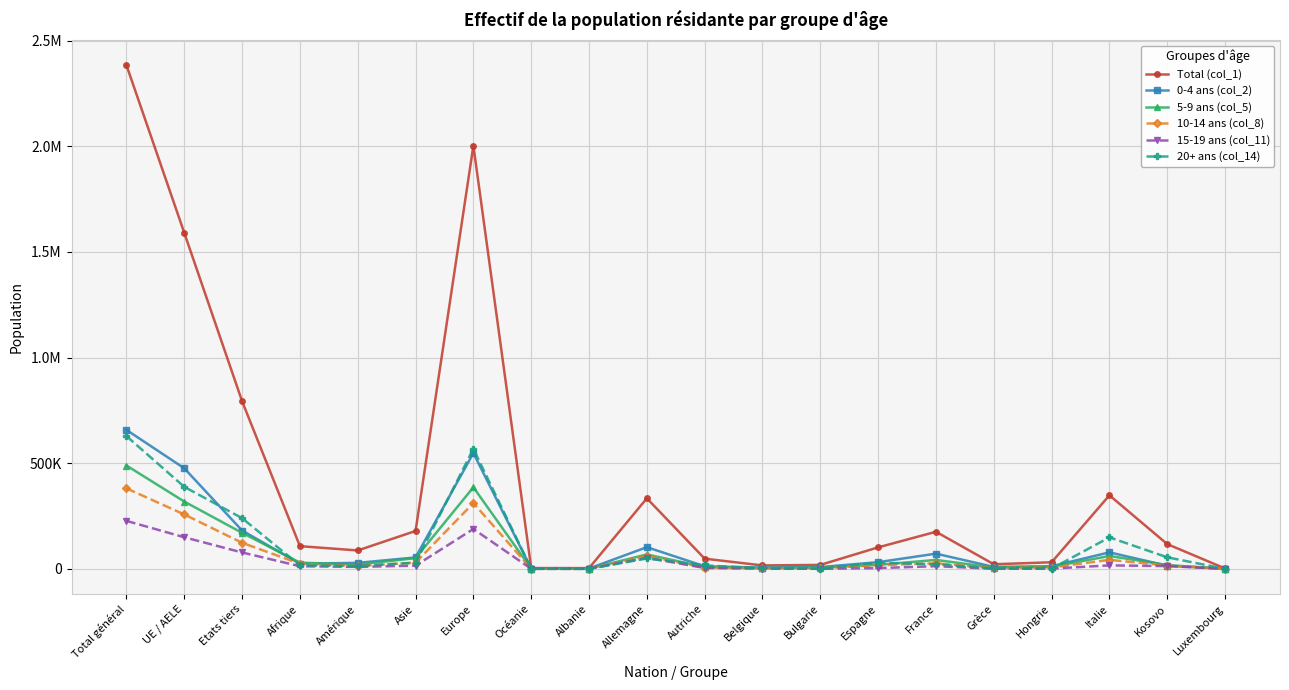

What are all the series names shown in the legend?

Total (col_1), 0-4 ans (col_2), 5-9 ans (col_5), 10-14 ans (col_8), 15-19 ans (col_11), 20+ ans (col_14)